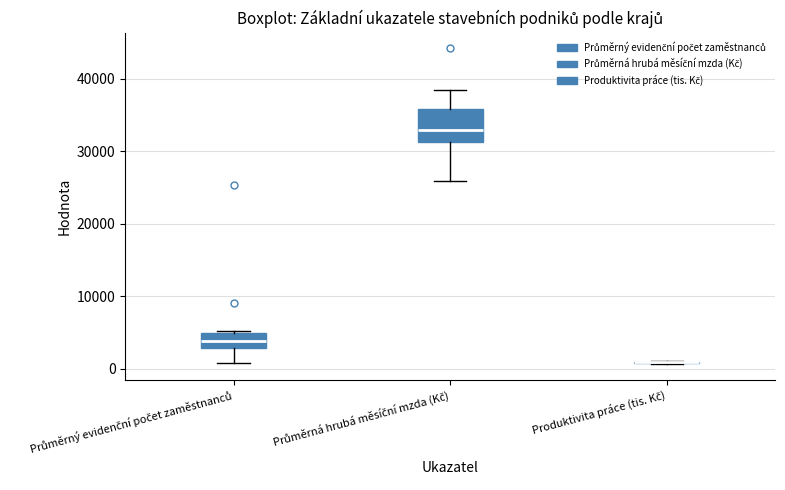

Reading left to right, read every box against the y-axis: the position of its median line, the range the box covers, and the ends of its whiskers. The values are not printed on the chart, so give them approximately, as read against the axis.

Průměrný evidenční počet zaměstnanců: median 4000, box 3000 to 5000, whiskers 1000 to 5000
Průměrná hrubá měsíční mzda (Kč): median 33000, box 31000 to 36000, whiskers 26000 to 39000
Produktivita práce (tis. Kč): box collapsed to a line at 1000, whiskers 1000 to 1000